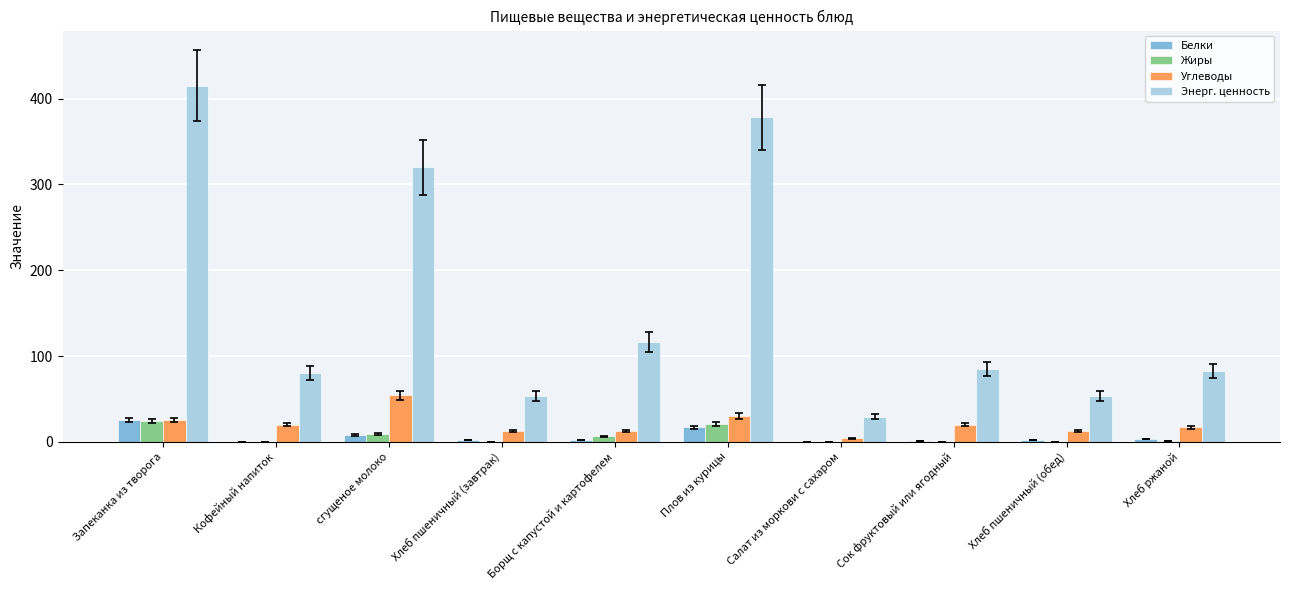

At which category is the sum across all series the highest?

Запеканка из творога